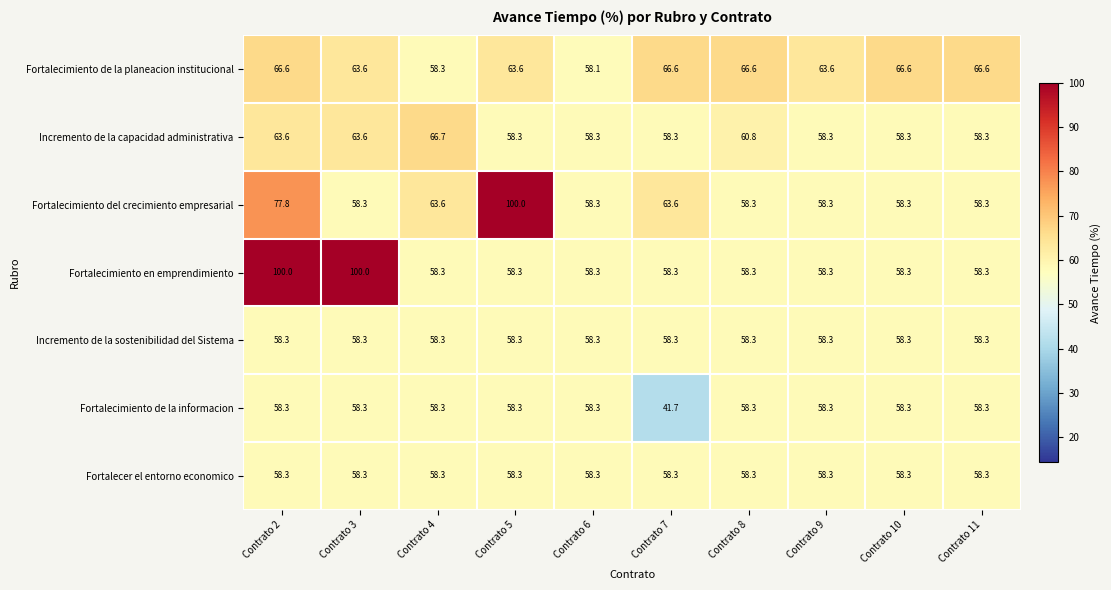

True or false: Incremento de la capacidad administrativa has a value of 83.5 at Contrato 5.

False